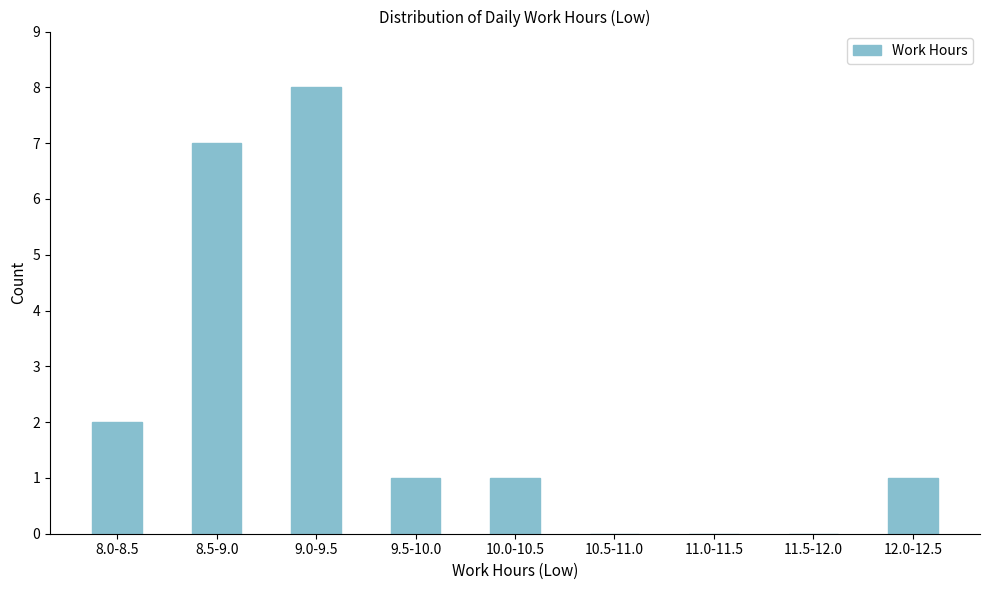

Reading left to right, what are all the values shown in this chart?

8.0-8.5=2	8.5-9.0=7	9.0-9.5=8	9.5-10.0=1	10.0-10.5=1	10.5-11.0=0	11.0-11.5=0	11.5-12.0=0	12.0-12.5=1